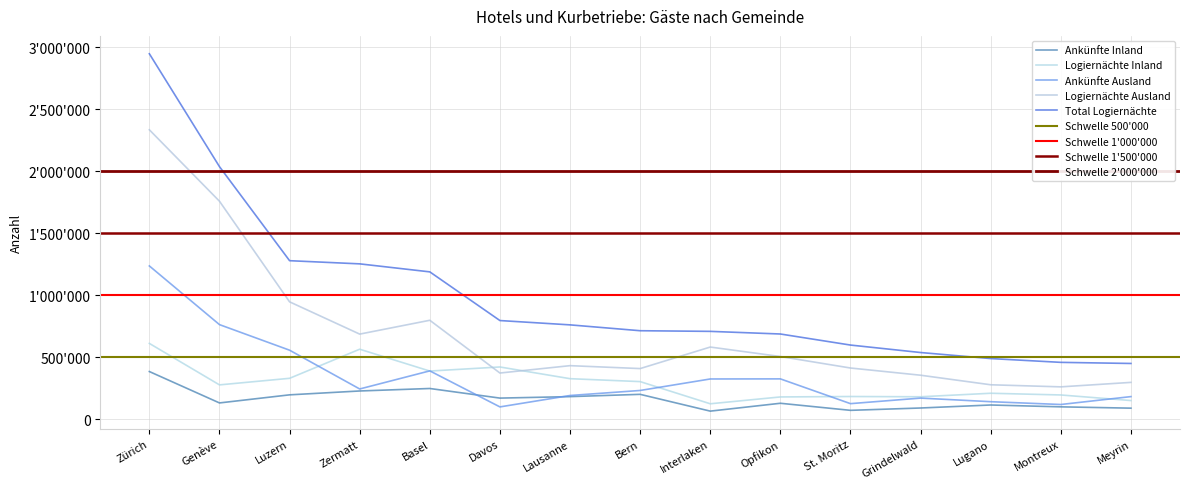

In Ankünfte Ausland, how many points are higher than both neighbors (excluding endpoints)?

3